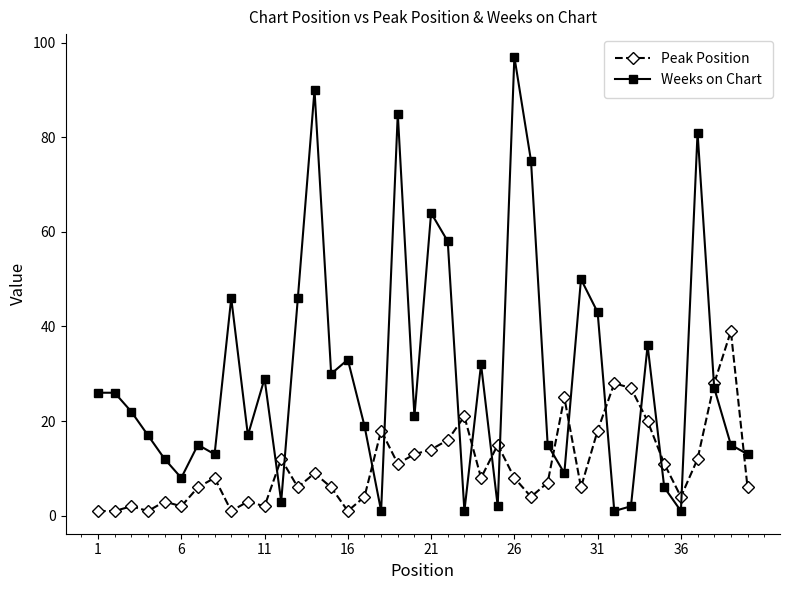

What is the greatest value displayed?

97